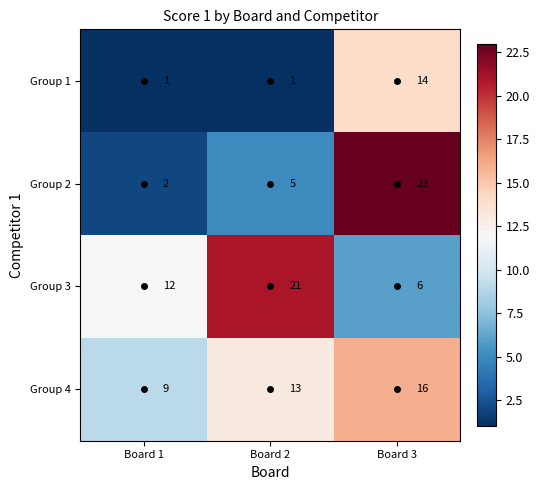

What is the difference between the maximum and minimum values in the Group 4 series?

7